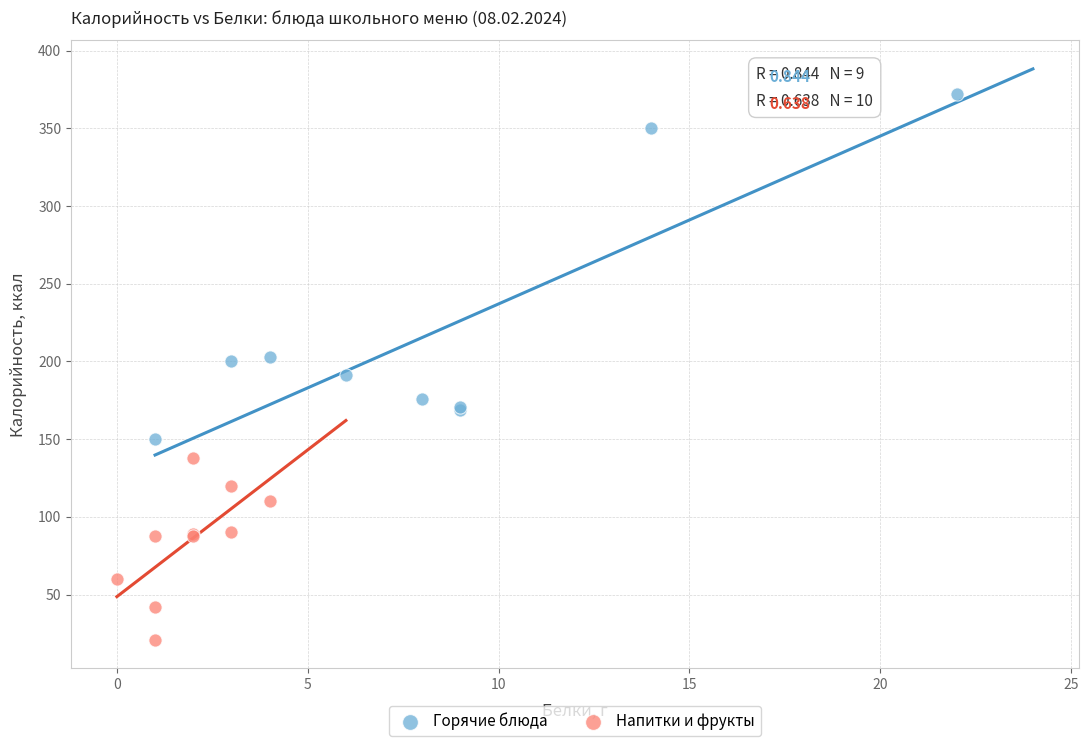

Which series contains the lowest Y value?

Напитки и фрукты